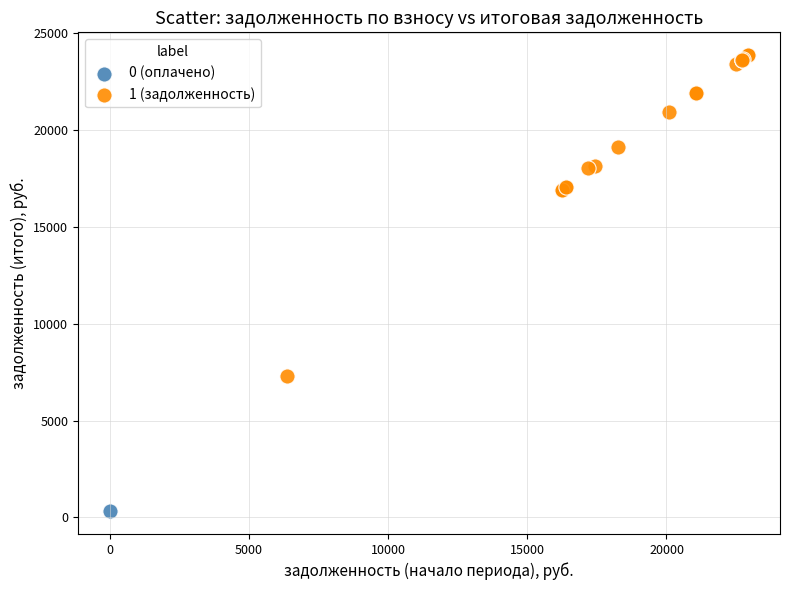

What are all the series names shown in the legend?

0 (оплачено), 1 (задолженность)